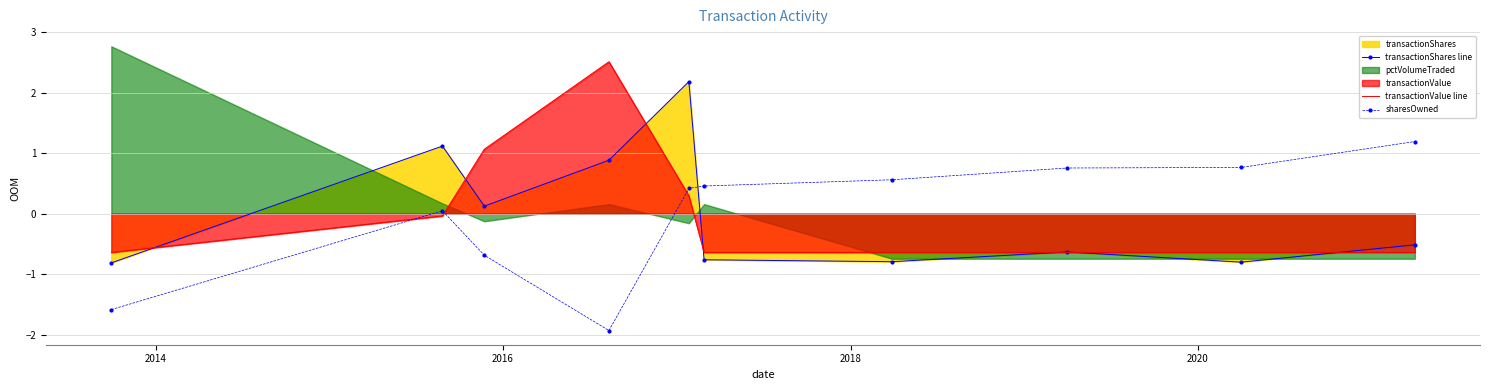

True or false: sharesOwned has more than 0 interior local peaks.

True